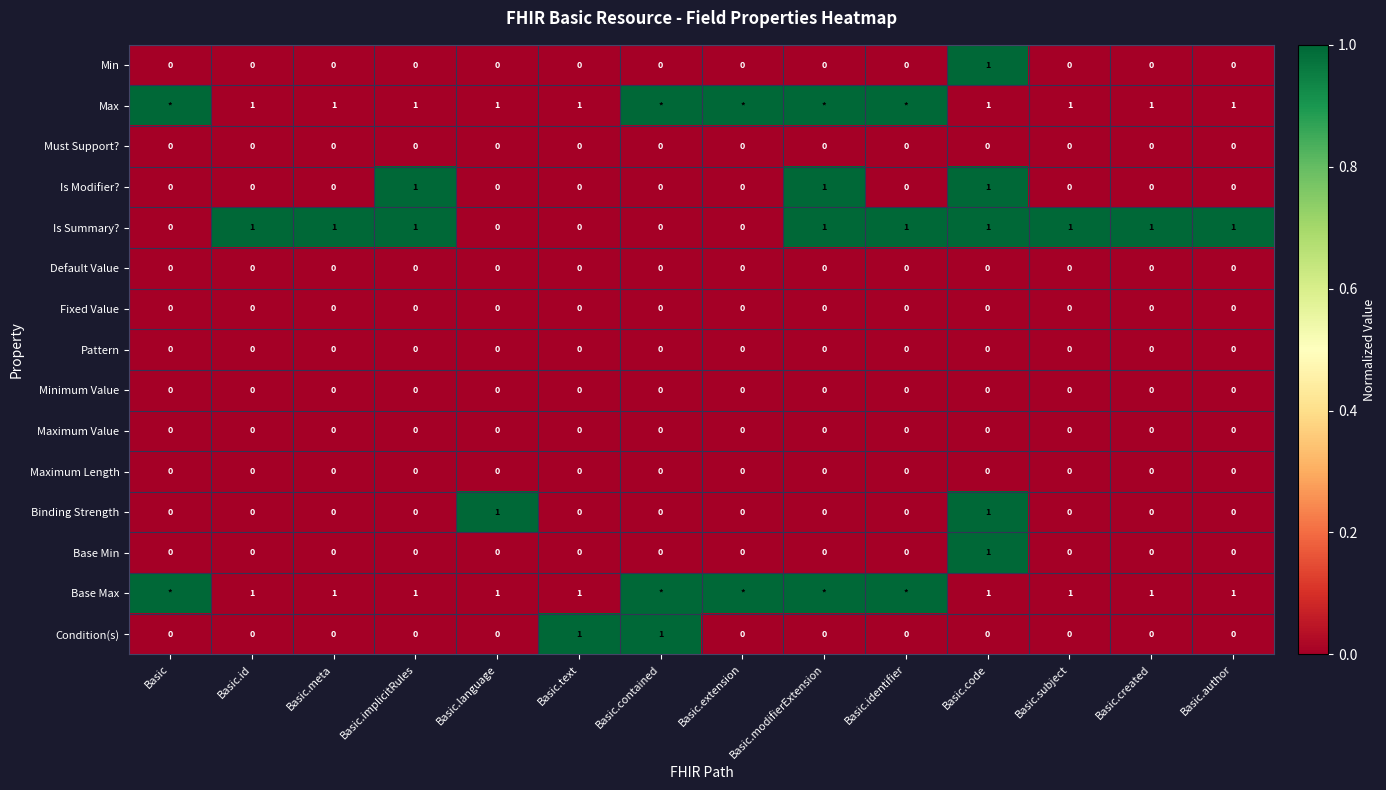

How many series are shown in this chart?

15